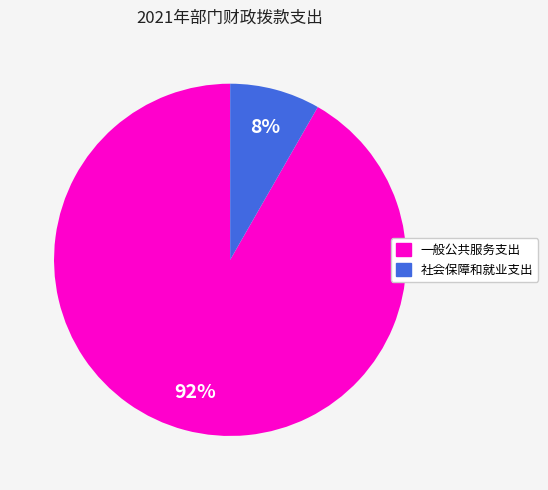

Between 社会保障和就业支出 and 一般公共服务支出, which is larger?

一般公共服务支出